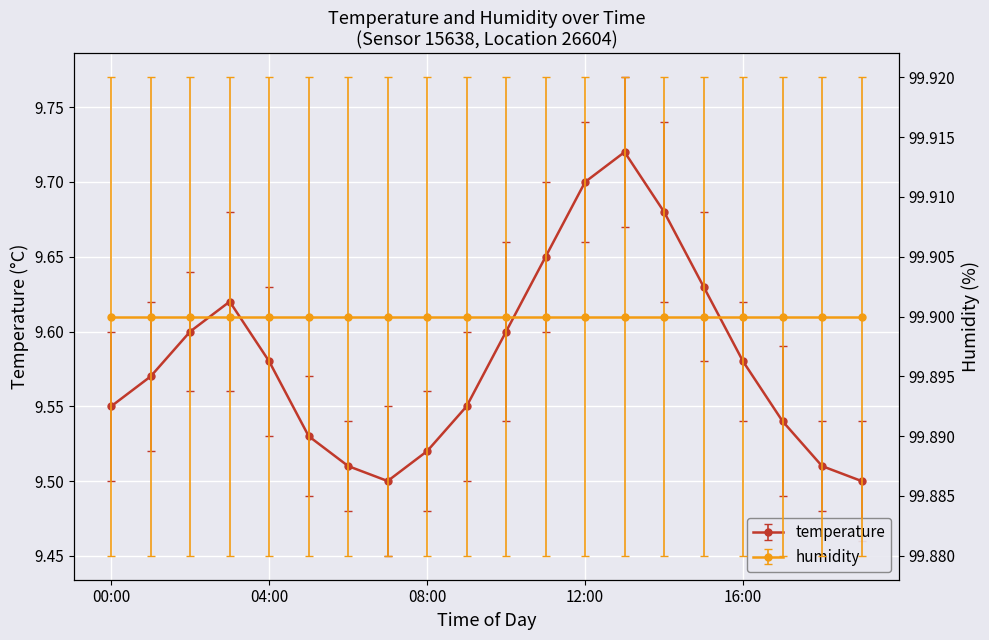

List the labels in order of value, smallest first.

07:00, 19:00, 06:00, 18:00, 08:00, 05:00, 17:00, 00:00, 09:00, 01:00, 04:00, 16:00, 02:00, 10:00, 03:00, 15:00, 11:00, 14:00, 12:00, 13:00